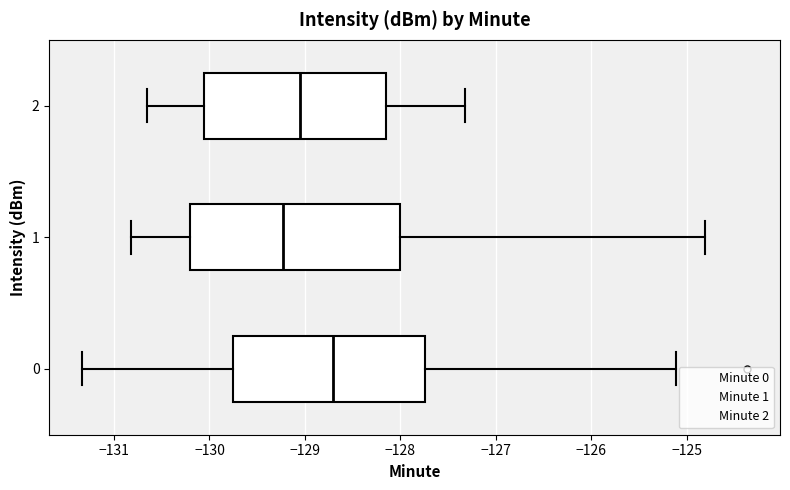

Reading bottom to top, read every box against the x-axis: the position of its median line, the range the box covers, and the ends of its whiskers. The values are not printed on the chart, so give them approximately, as read against the axis.

0: median -128.7, box -129.8 to -127.7, whiskers -131.3 to -125.1
1: median -129.2, box -130.2 to -128.0, whiskers -130.8 to -124.8
2: median -129.1, box -130.1 to -128.2, whiskers -130.7 to -127.3